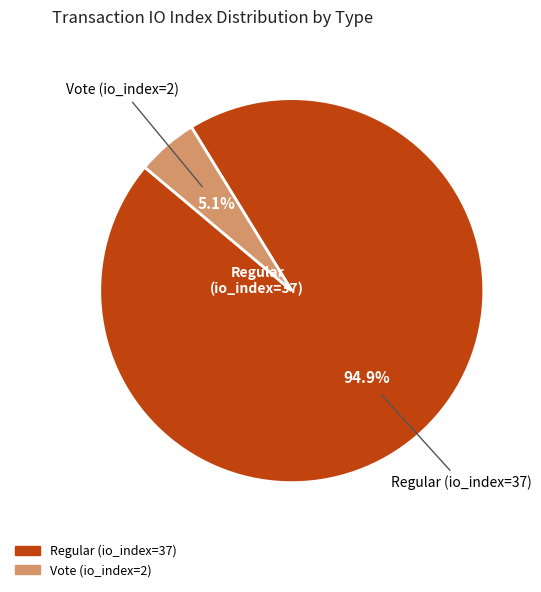

Between Regular (io_index=37) and Vote (io_index=2), which is larger?

Regular (io_index=37)